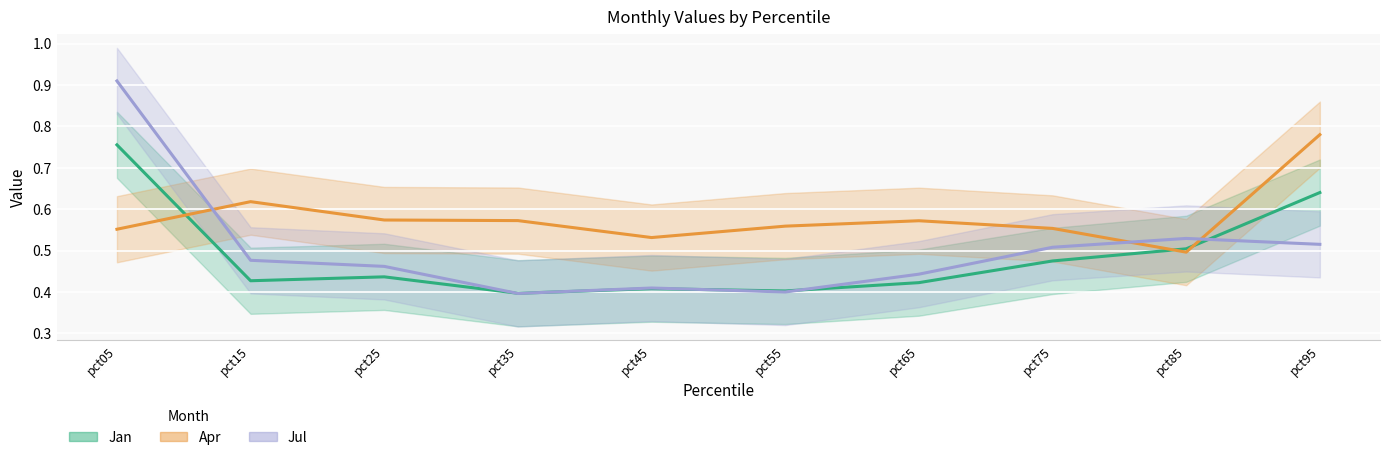

At how many categories does at least one series exceed 0?

10